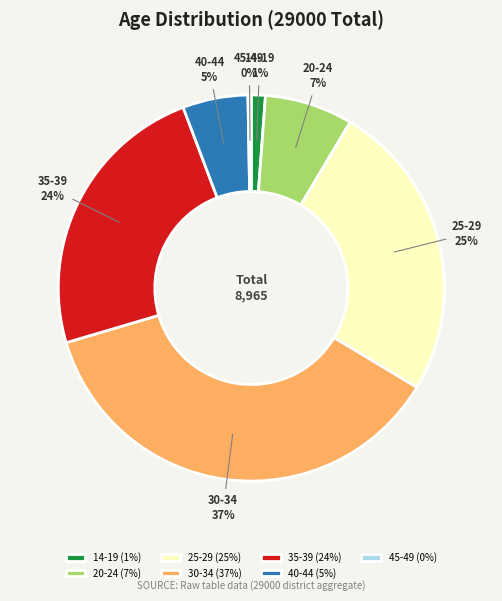

What percentage is the 25-29 slice, to the nearest percent?

25%